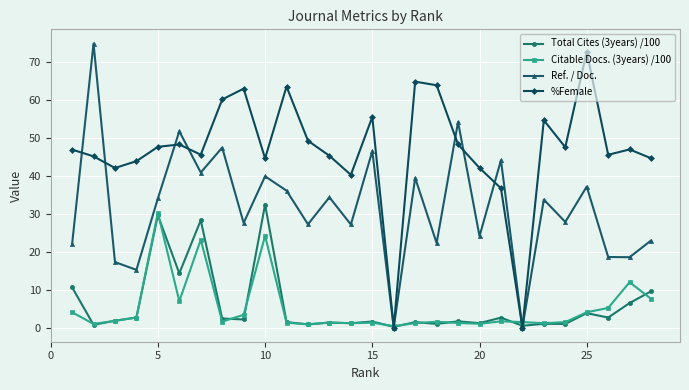

What is the greatest value displayed?

75.0